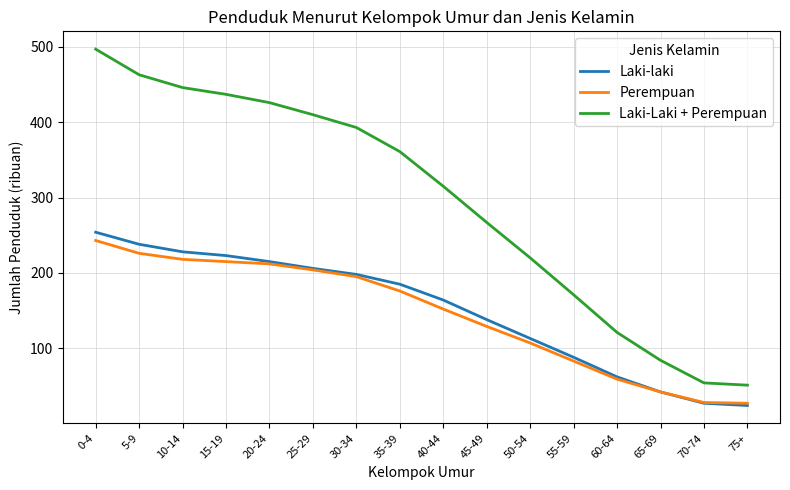

Where is Laki-Laki + Perempuan nearest to the value 274?

45-49